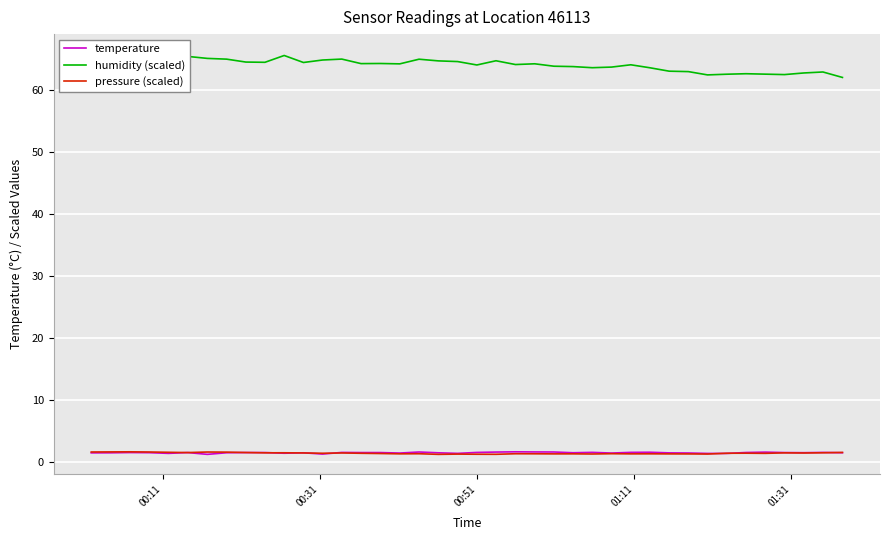

Reading left to right, what are all the values shown in this chart?

temperature: 1.5	1.5	1.6	1.6	1.4	1.6	1.3	1.6	1.6	1.6	1.5	1.5	1.3	1.6	1.6	1.6	1.5	1.7	1.5	1.4	1.6	1.7	1.7	1.7	1.7	1.6	1.6	1.5	1.6	1.6	1.5	1.5	1.4	1.4	1.6	1.6	1.6	1.6	1.6	1.6
humidity (scaled): 65.0	65.8	65.0	65.4	64.8	65.5	65.1	65.0	64.5	64.5	65.6	64.5	64.9	65.0	64.3	64.3	64.3	65.0	64.7	64.6	64.1	64.8	64.2	64.3	63.9	63.8	63.6	63.7	64.1	63.6	63.1	63.0	62.5	62.6	62.7	62.6	62.5	62.8	63.0	62.1
pressure (scaled): 1.7	1.7	1.7	1.7	1.6	1.6	1.7	1.6	1.6	1.5	1.5	1.5	1.5	1.5	1.5	1.4	1.4	1.4	1.3	1.3	1.3	1.3	1.4	1.4	1.4	1.4	1.3	1.4	1.4	1.4	1.4	1.4	1.3	1.5	1.5	1.5	1.5	1.5	1.5	1.6